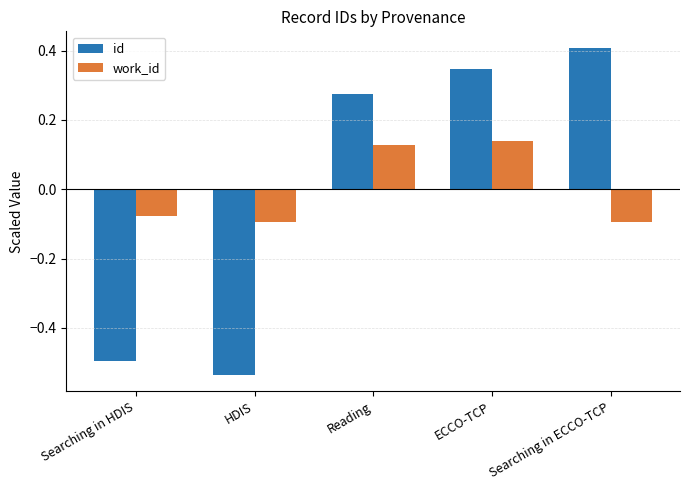

At which label does id reach its minimum?

HDIS